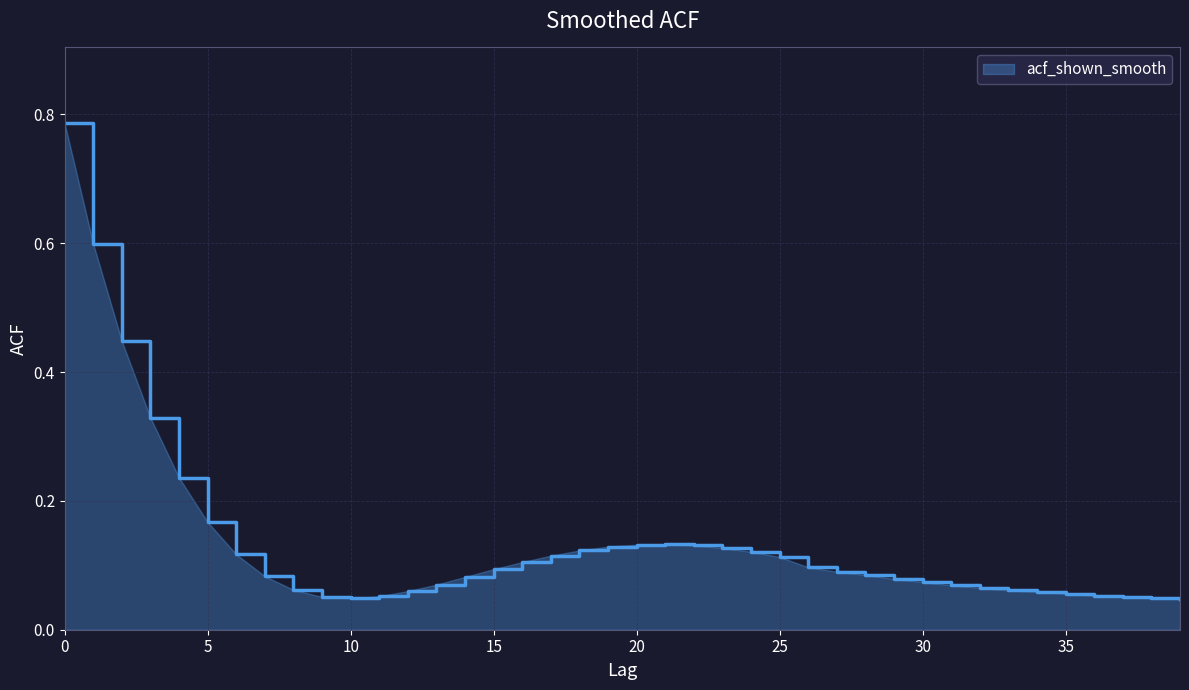

Which label corresponds to the smallest value in the chart?

39